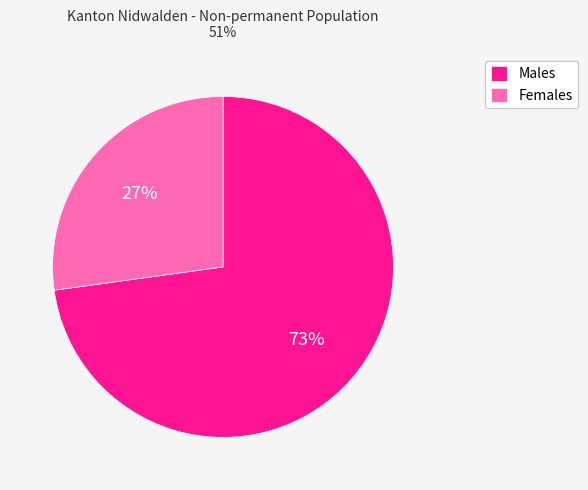

True or false: Males accounts for 84% of the total.

False